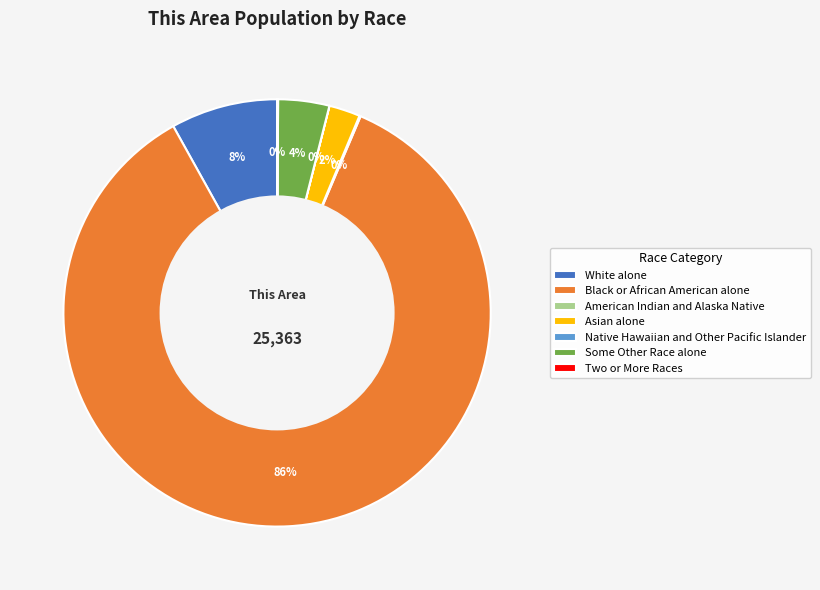

What is the majority slice?

Black or African American alone